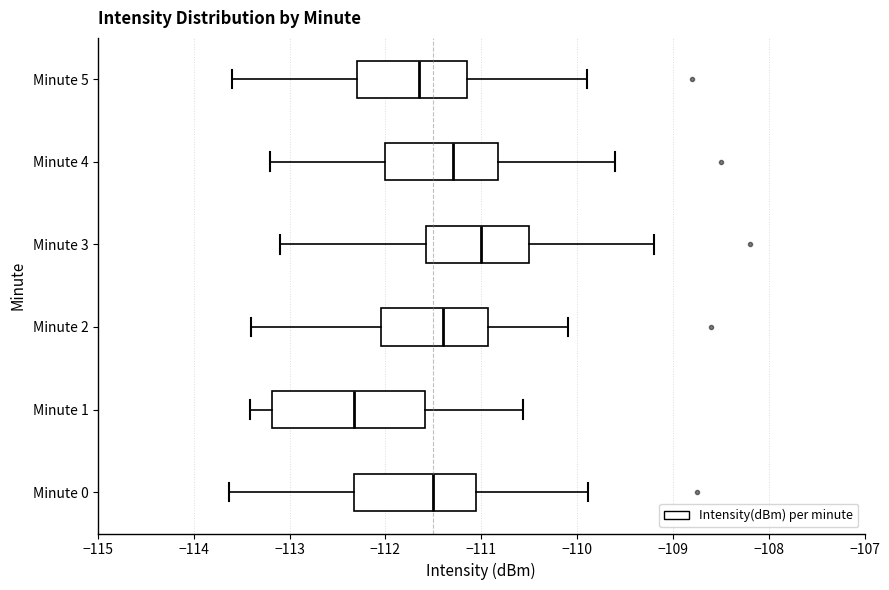

Where is the right edge of the box for Minute 0 on the x-axis? The values are not printed on the chart, so give them approximately, as read against the axis.

-111.1